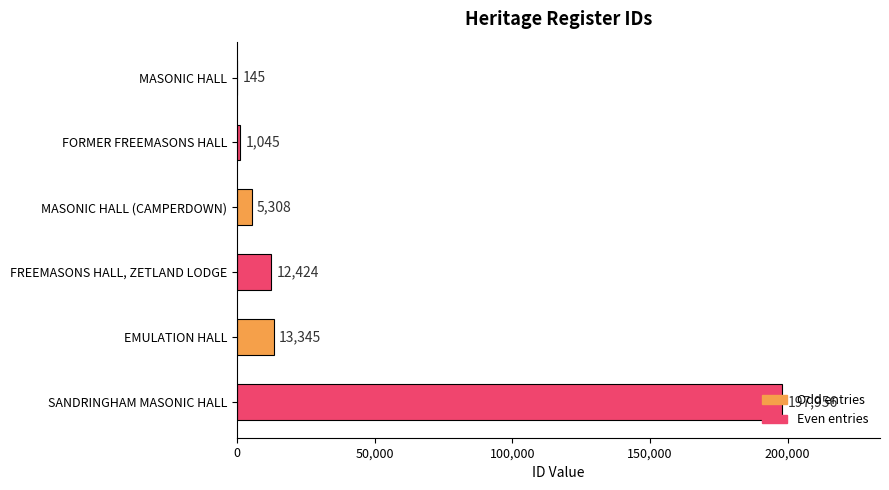

What is the sum of all values?

230223